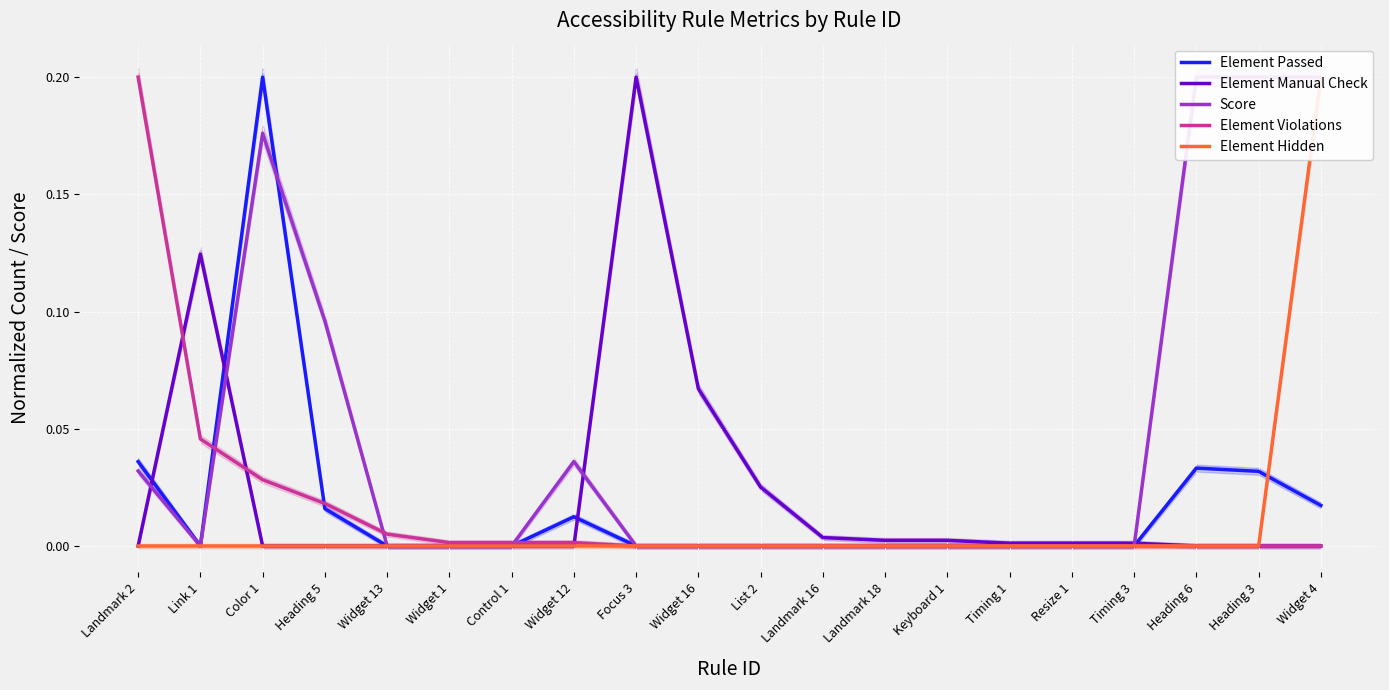

Which series has the largest range (max minus min)?

Element Passed